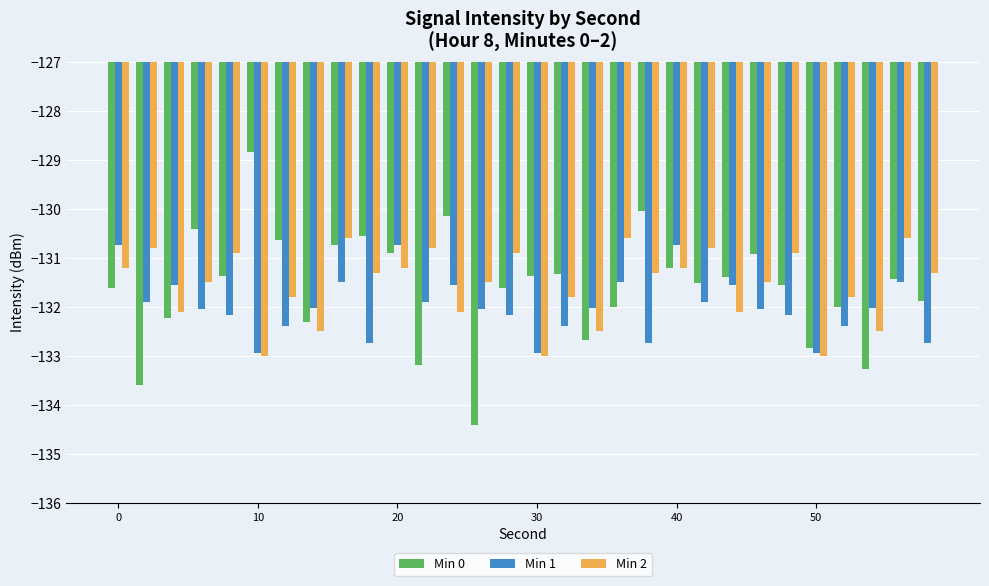

Which series has the widest spread of values?

Min 0